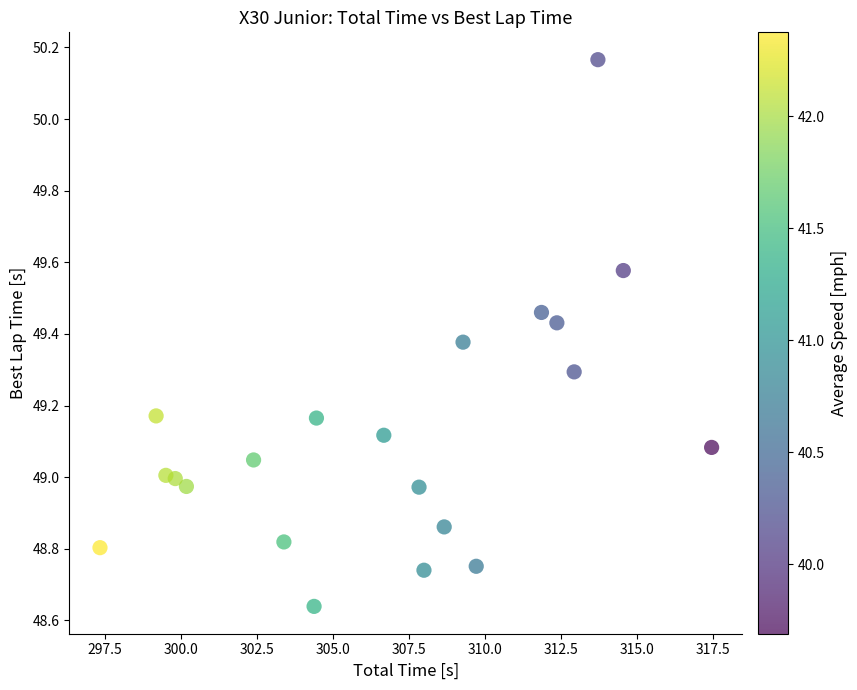

What is the range of X values (max minus min)?

20.1